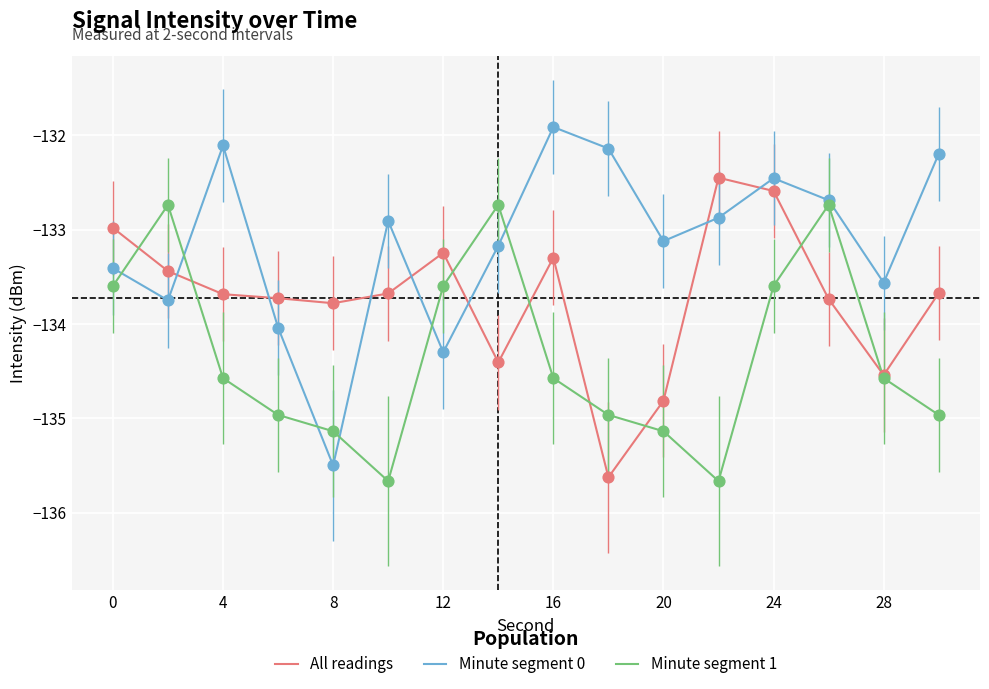

Which series has the widest spread of values?

Minute segment 0